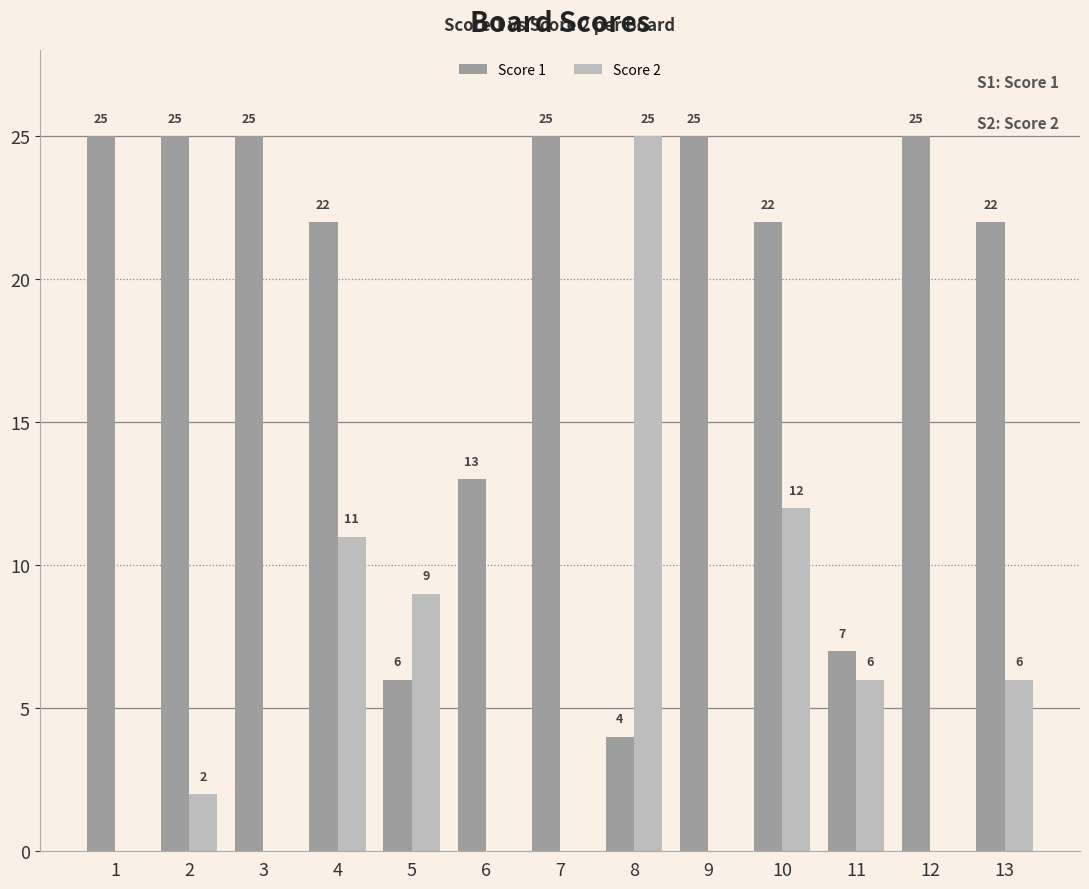

Are the bars horizontal?

No